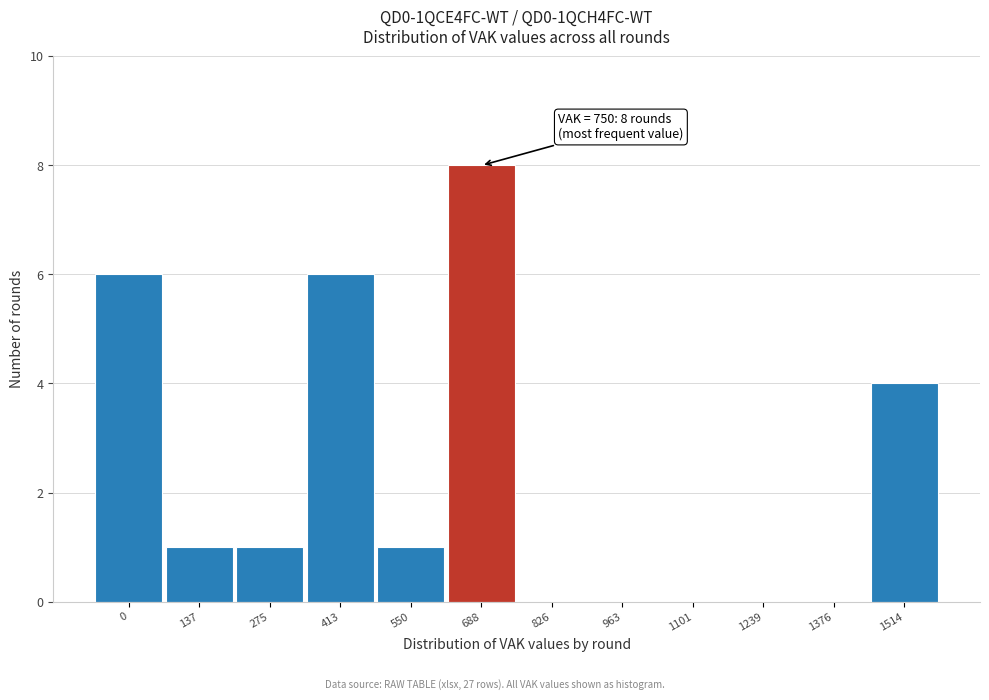

Reading left to right, transcribe all the data shown in this chart.

0=6	137=1	275=1	413=6	550=1	688=8	826=0	963=0	1101=0	1239=0	1376=0	1514=4